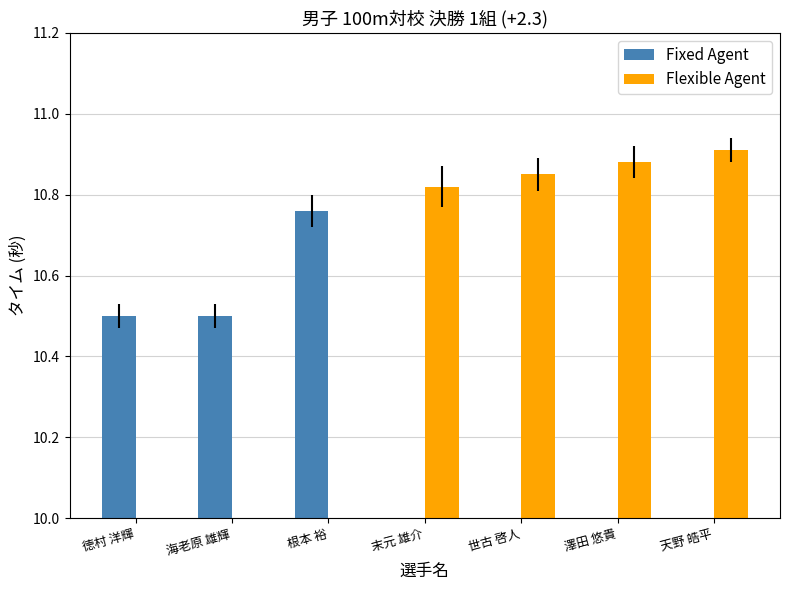

True or false: Flexible Agent has a value of 4.1 at 海老原 雄輝.

False